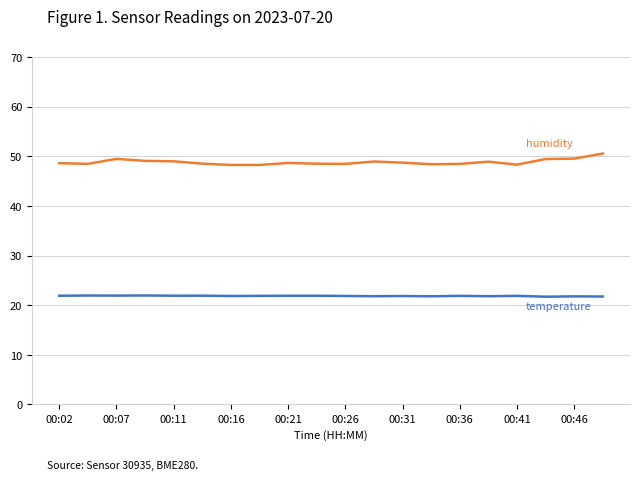

What is the minimum value shown in the chart?

21.7